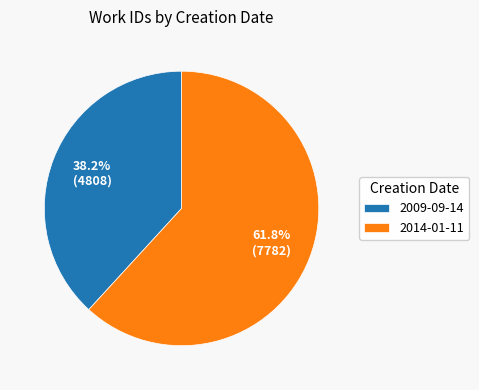

Is the sum of 2009-09-14 and 2014-01-11 greater than half?

Yes